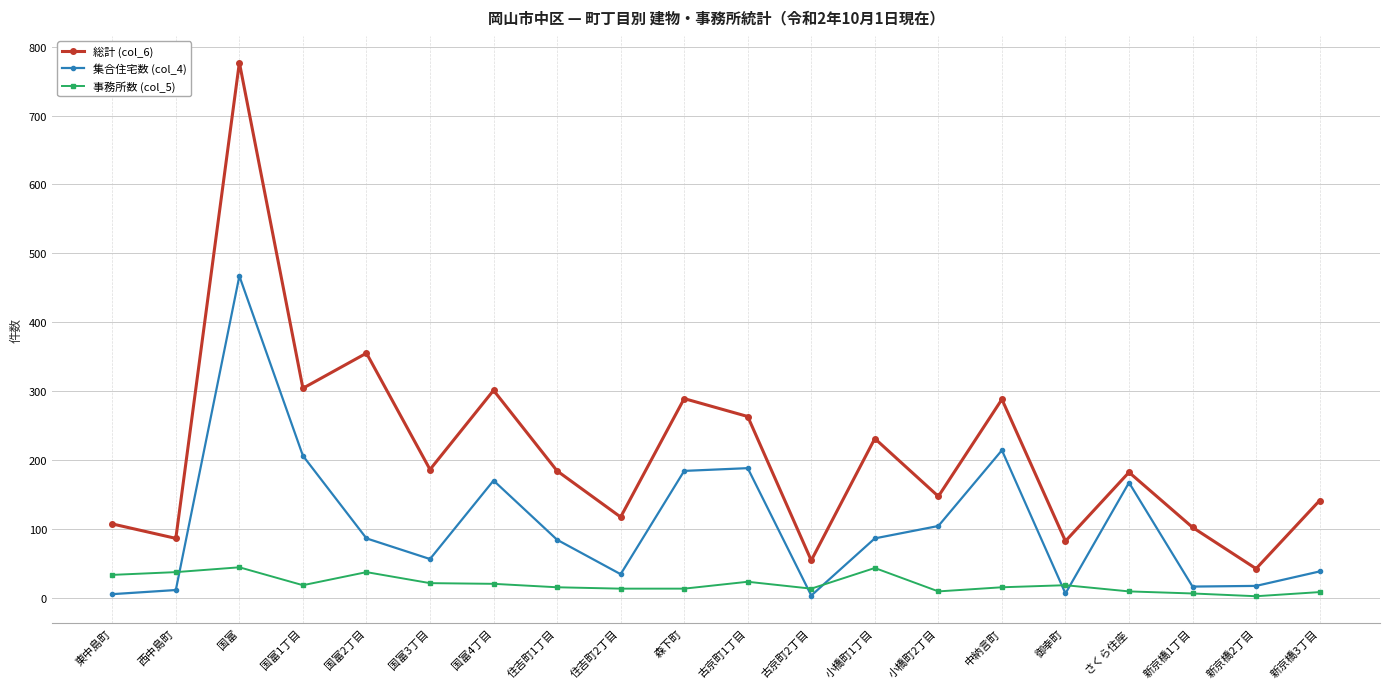

What is the spread (max minus min) of values at 西中島町?

75